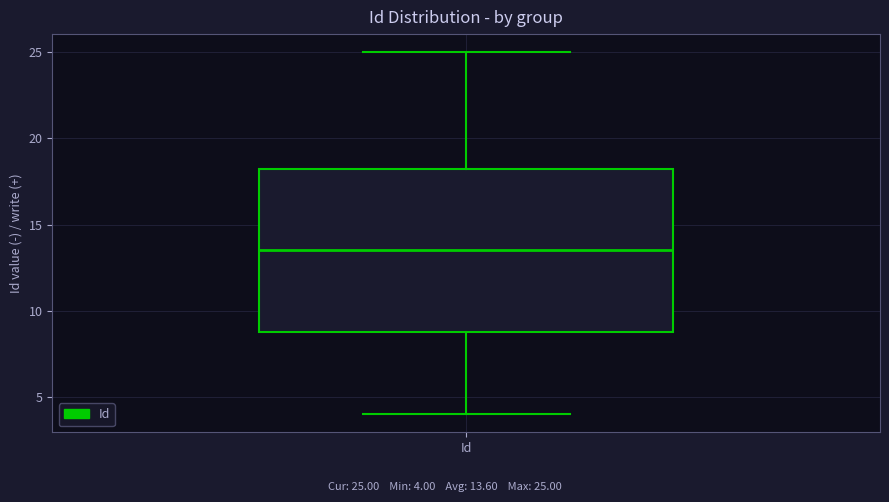

Read this box plot against the y-axis: the position of the median line, the range covered by the box, and the ends of both whiskers. The values are not printed on the chart, so give them approximately, as read against the axis.

median 13.5, box 9.0 to 18.5, whiskers 4.0 to 25.0